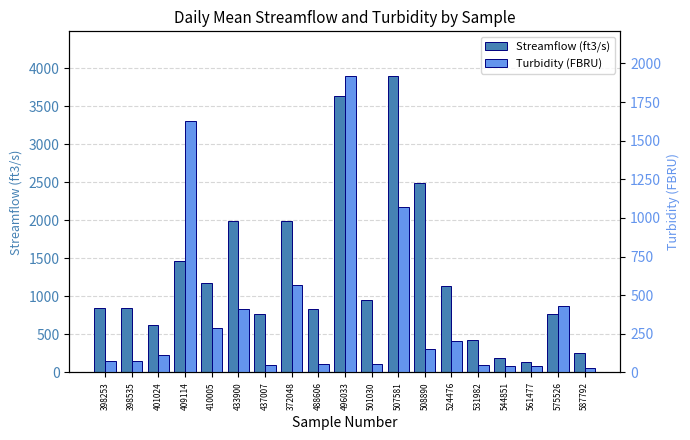

How many values in the Streamflow (ft3/s) series exceed 843?

9